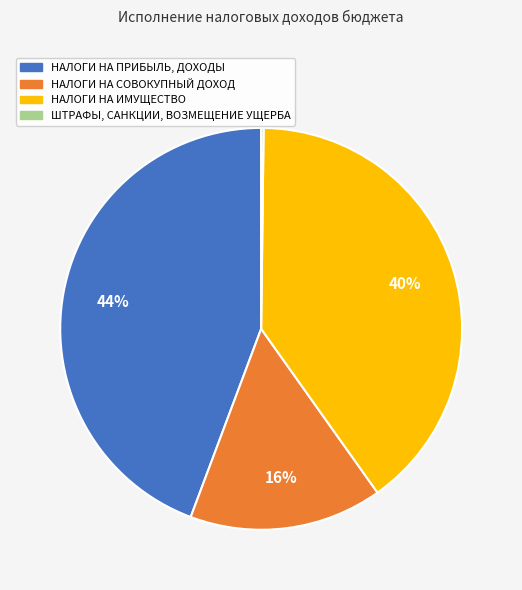

True or false: НАЛОГИ НА СОВОКУПНЫЙ ДОХОД accounts for 7% of the total.

False